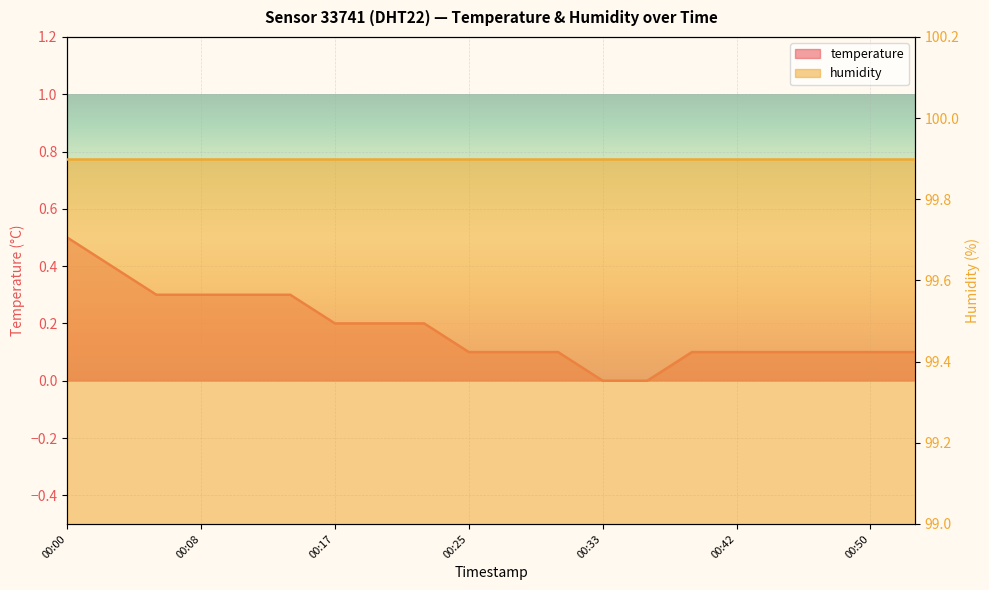

Count the values in the range 0 to 1.

20